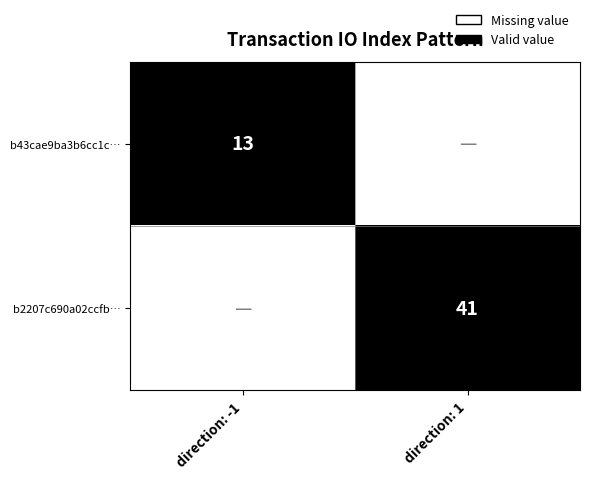

True or false: b2207c690a02ccfb… has a value of 54 at direction: 1.

False